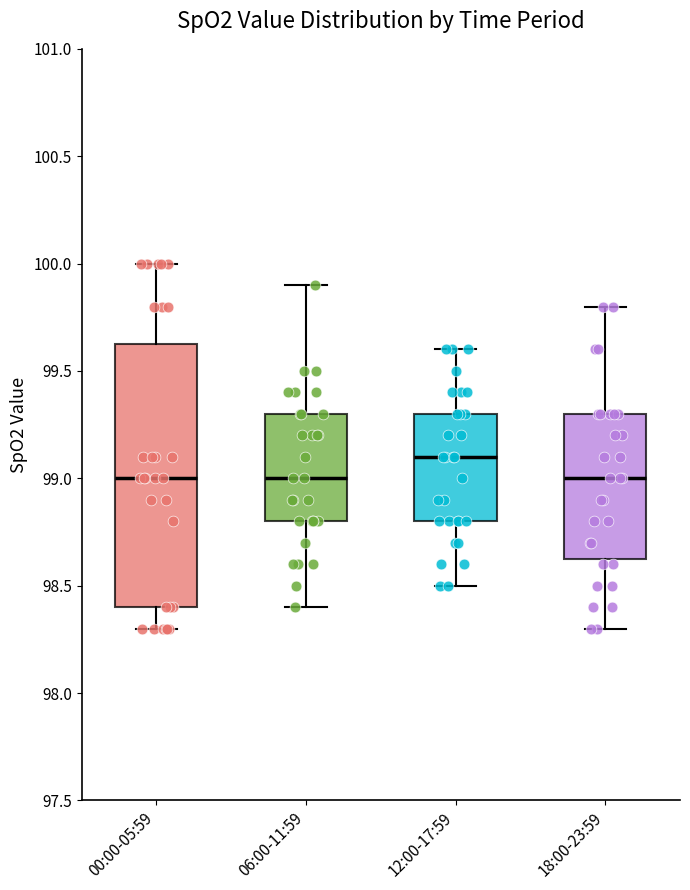

Reading left to right, read every box against the y-axis: the position of its median line, the range the box covers, and the ends of its whiskers. The values are not printed on the chart, so give them approximately, as read against the axis.

00:00-05:59: median 99.00, box 98.40 to 99.65, whiskers 98.30 to 100.00
06:00-11:59: median 99.00, box 98.80 to 99.30, whiskers 98.40 to 99.90
12:00-17:59: median 99.10, box 98.80 to 99.30, whiskers 98.50 to 99.60
18:00-23:59: median 99.00, box 98.65 to 99.30, whiskers 98.30 to 99.80